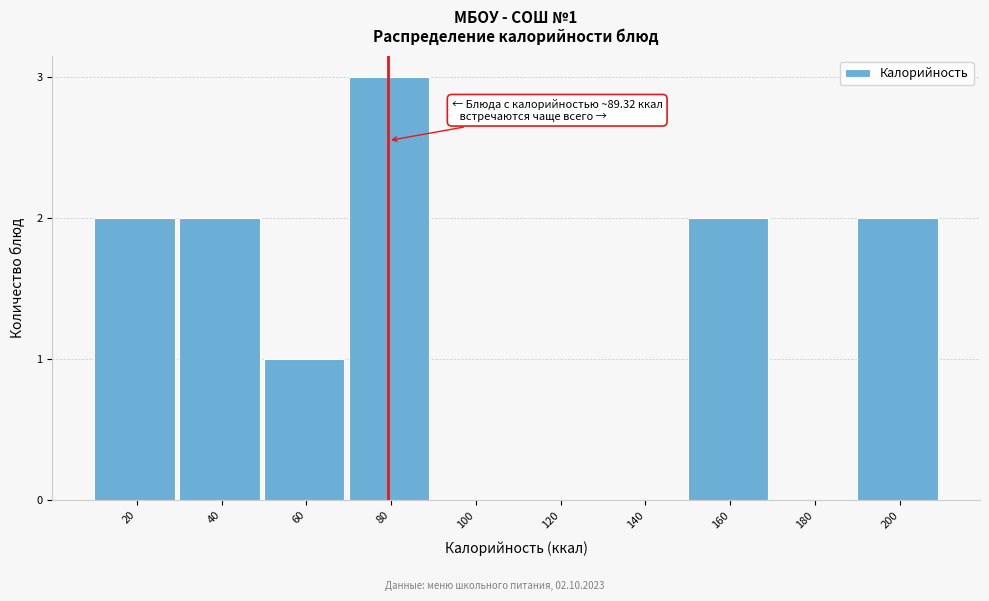

Reading right to left, extract all data points from this chart.

200=2	180=0	160=2	140=0	120=0	100=0	80=3	60=1	40=2	20=2